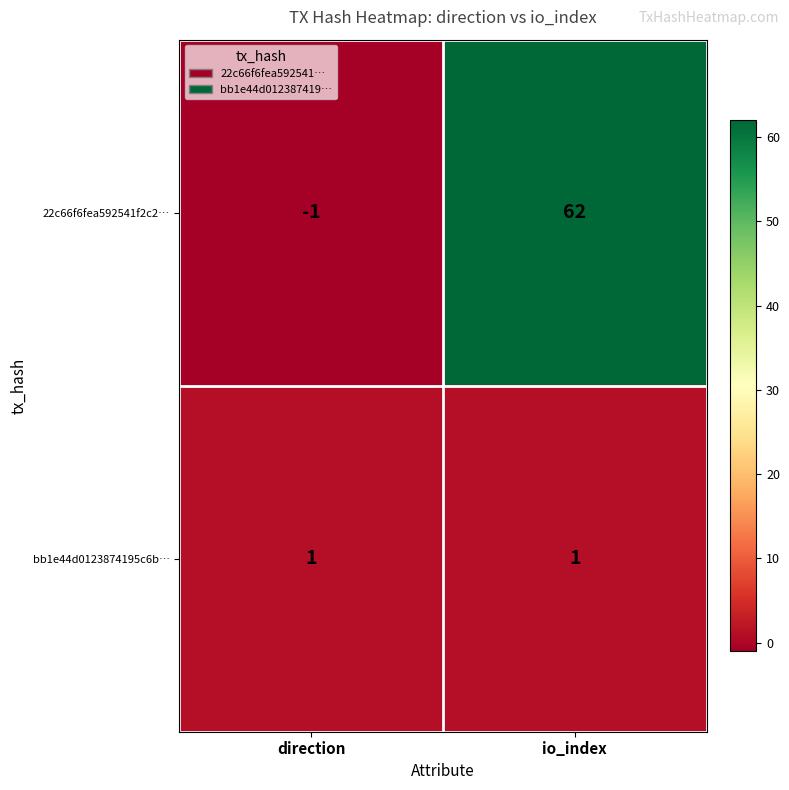

What is the sum of the 22c66f6fea592541f2c2… values at io_index and direction?

61